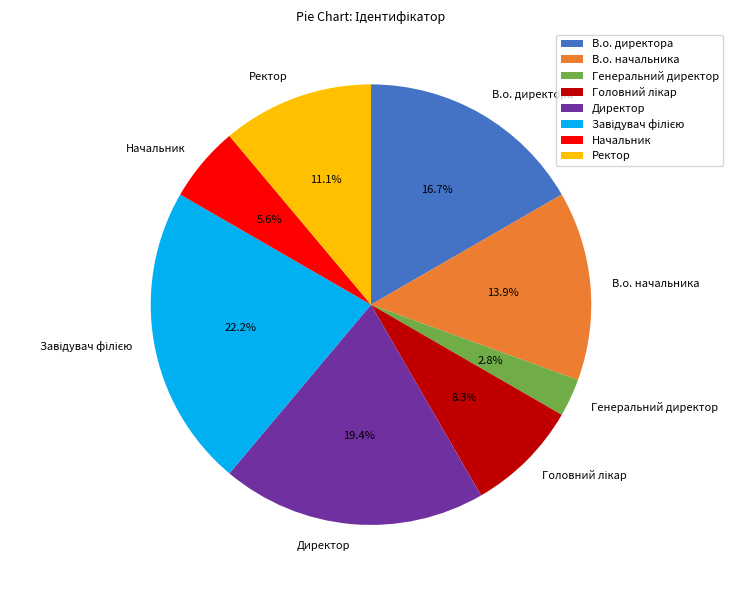

Is В.о. начальника the majority of the pie?

No